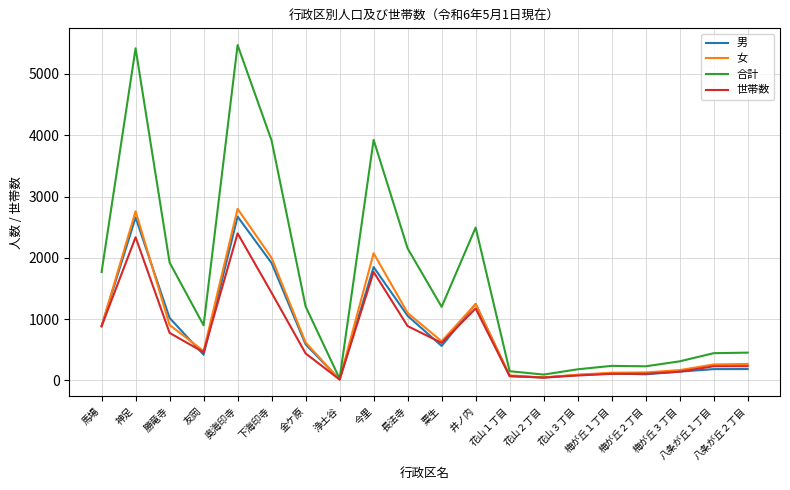

The 女 series shows 2075 at 今里. True or false?

True